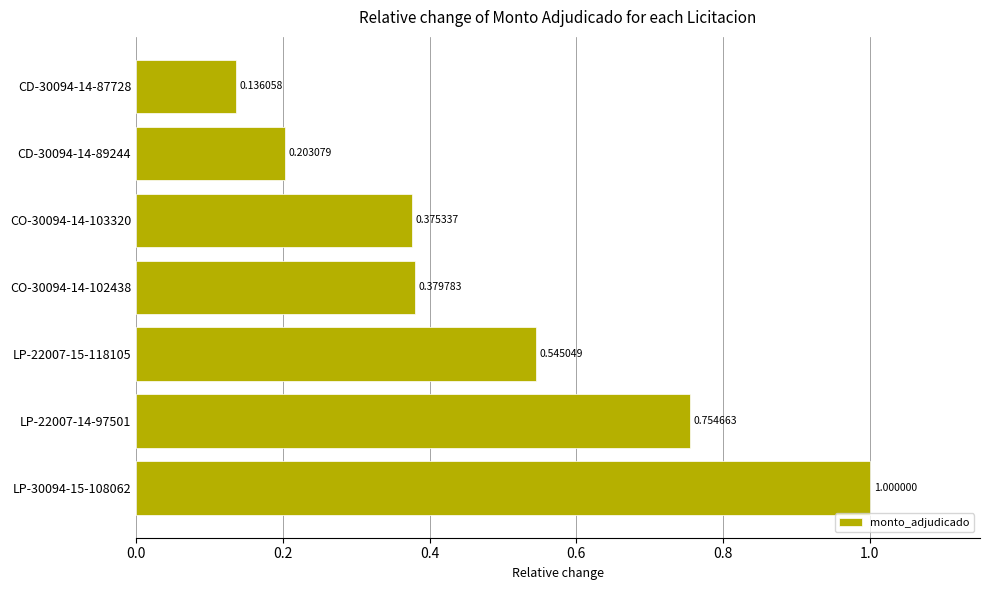

Rank the categories by value from lowest to highest.

CD-30094-14-87728, CD-30094-14-89244, CO-30094-14-103320, CO-30094-14-102438, LP-22007-15-118105, LP-22007-14-97501, LP-30094-15-108062